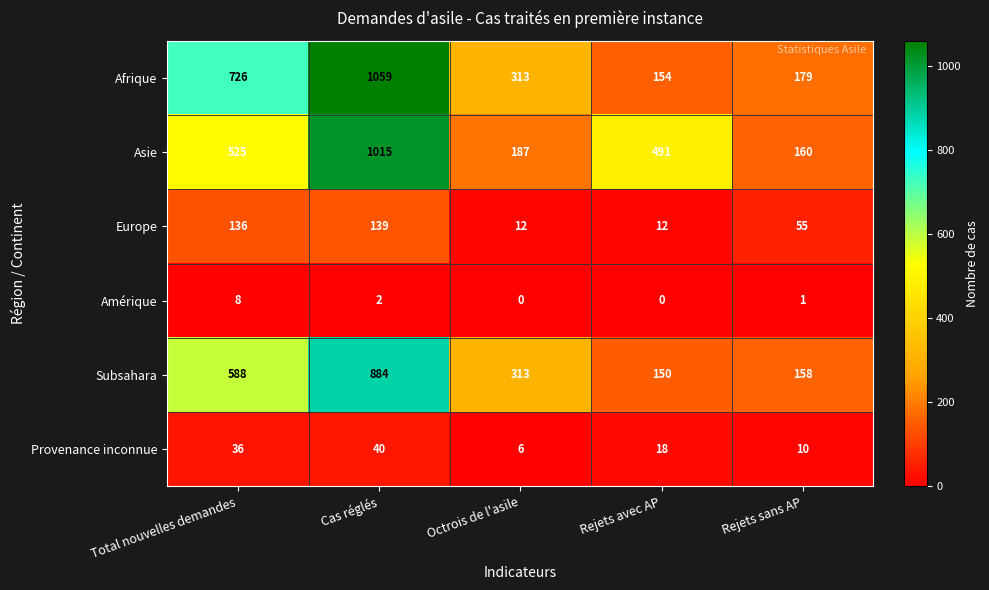

How many Amérique values are between 0 and 2?

4